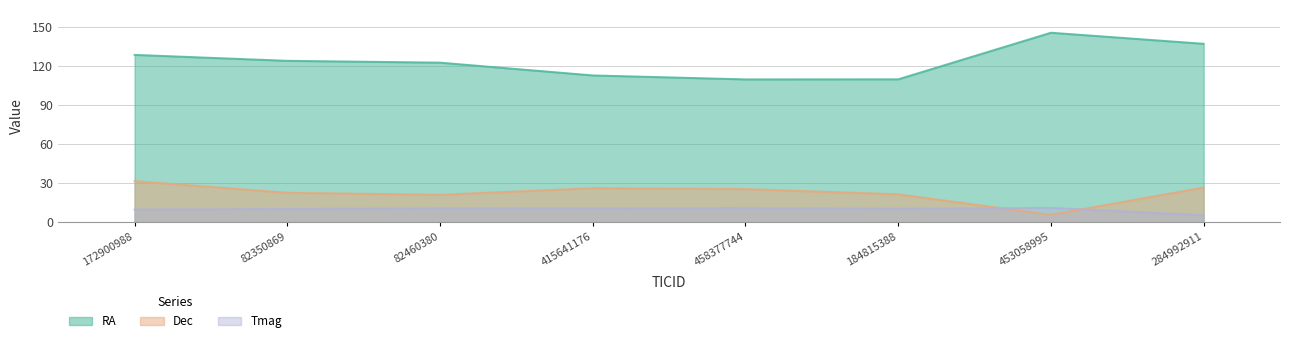

Between 82460380 and 284992911, which series saw the biggest shift?

RA